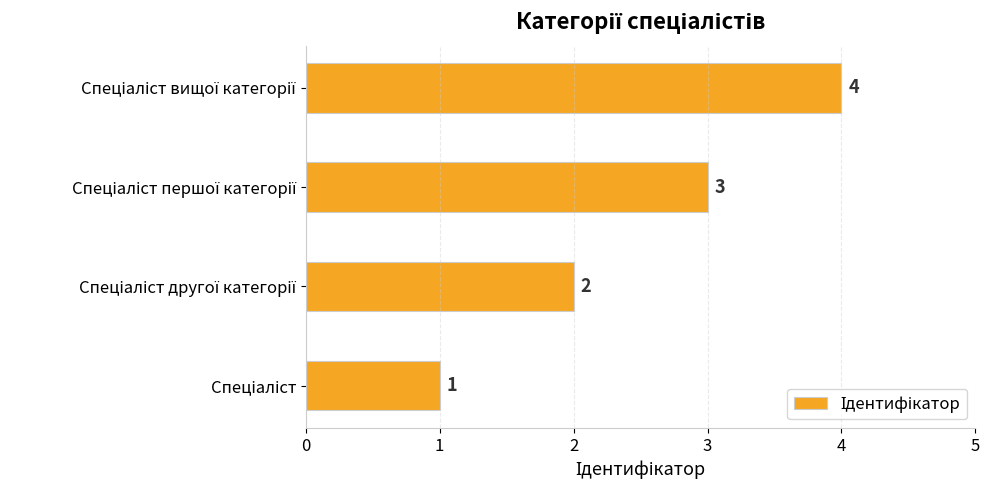

How many values are between 2 and 4?

3